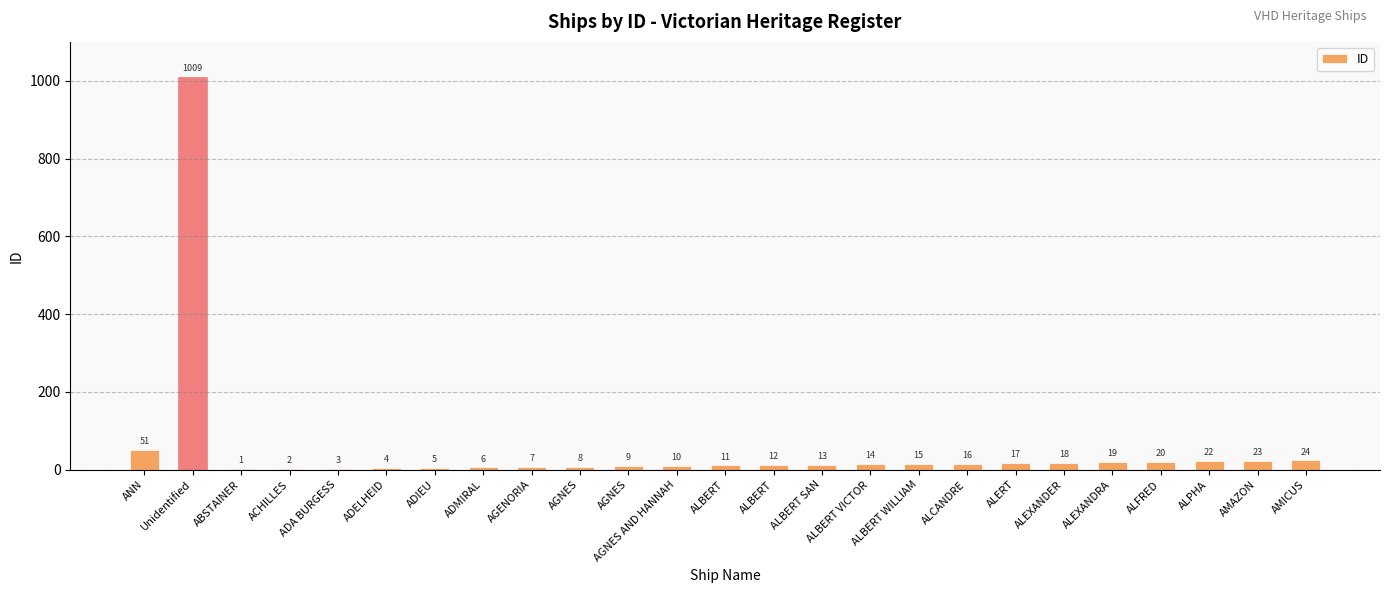

What is the change in value from ALBERT to ALBERT SAN?

+2